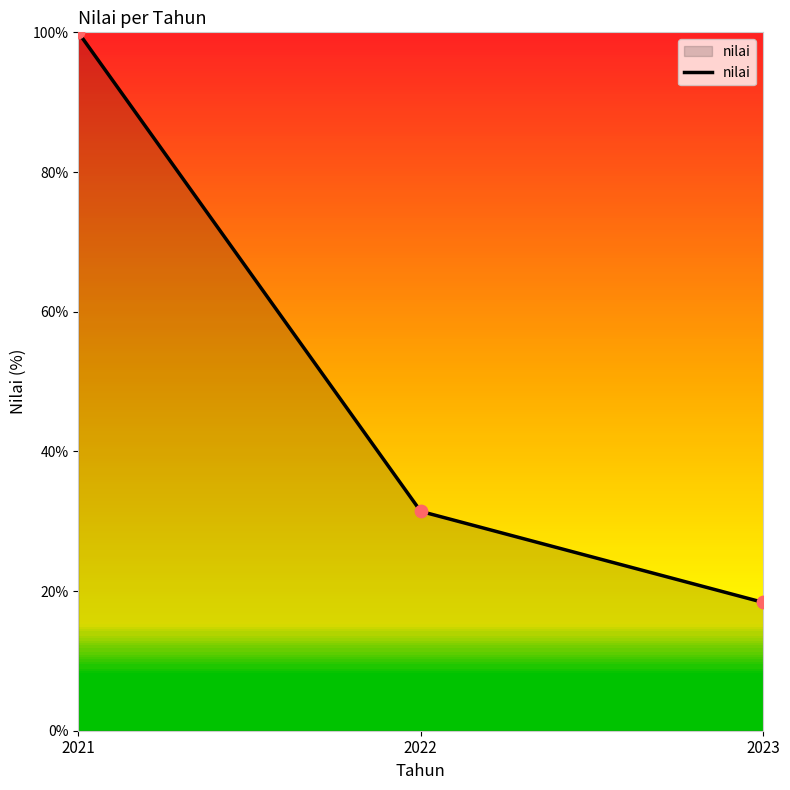

What is the change in value from 2021 to 2022?

-68.6